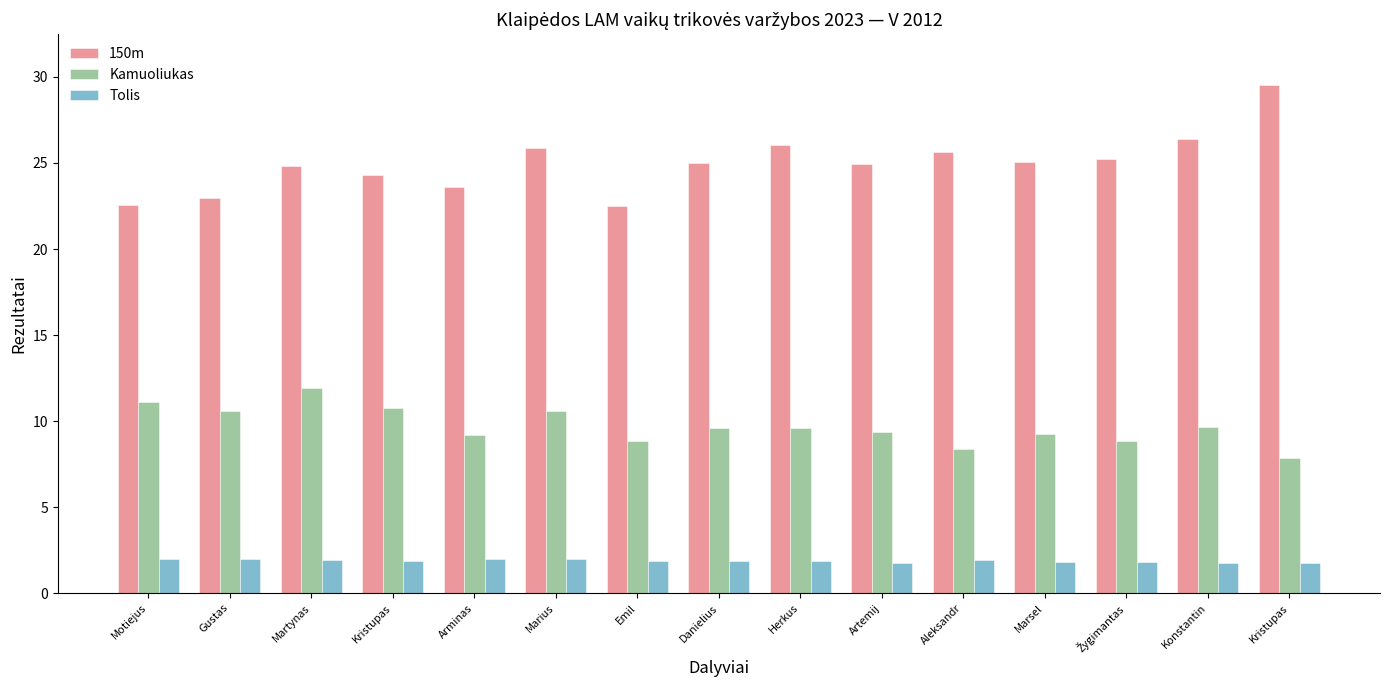

List the series in order of their overall mean, lowest first.

Tolis, Kamuoliukas, 150m